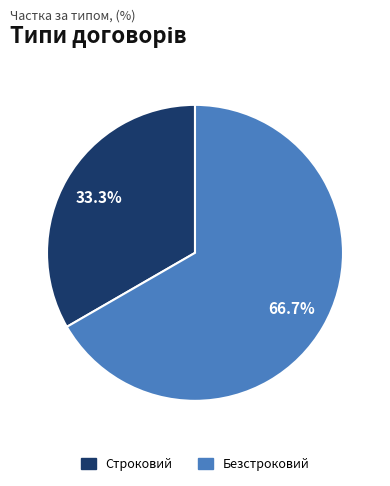

Is it true that Безстроковий is 67% of the pie?

True